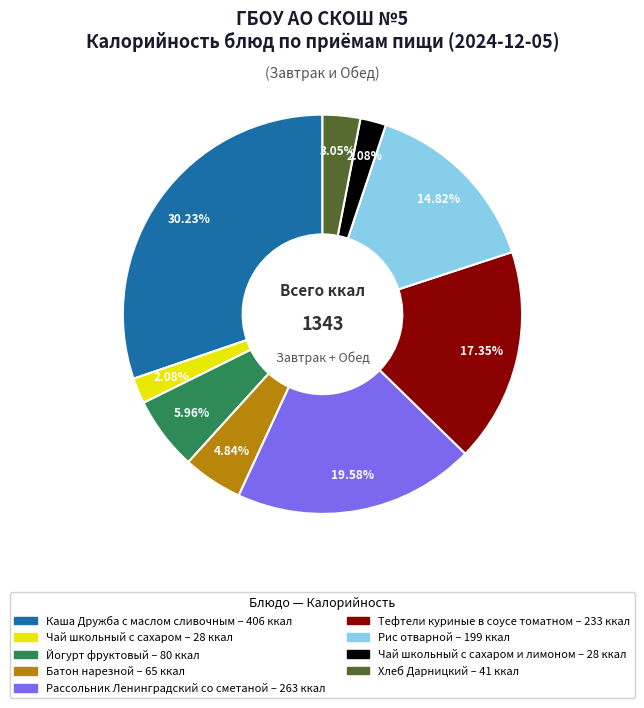

Is there any slice that represents more than half of the pie?

No